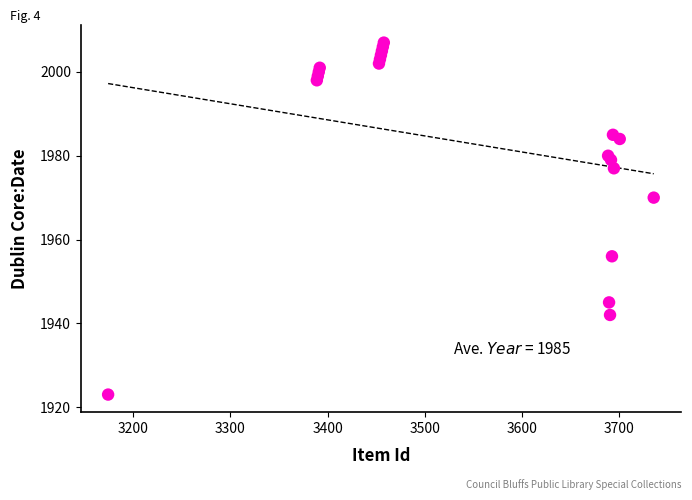

What Y value in the scatter plot is closest to 1965?

1970